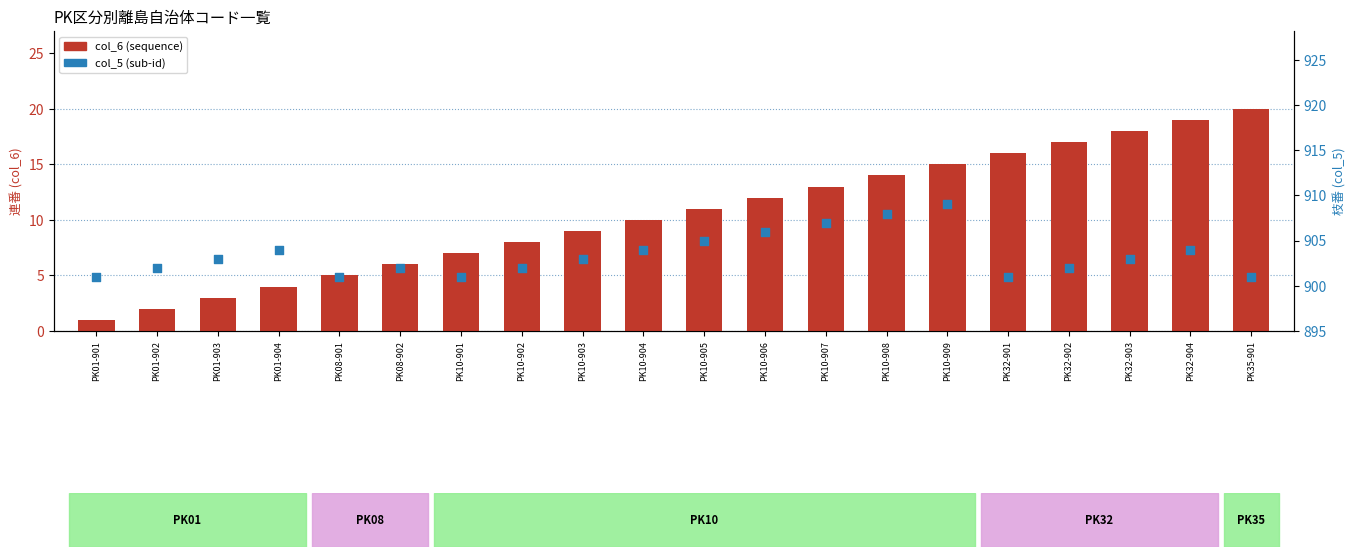

What are all the series names shown in the legend?

col_6 (sequence), col_5 (sub-id)